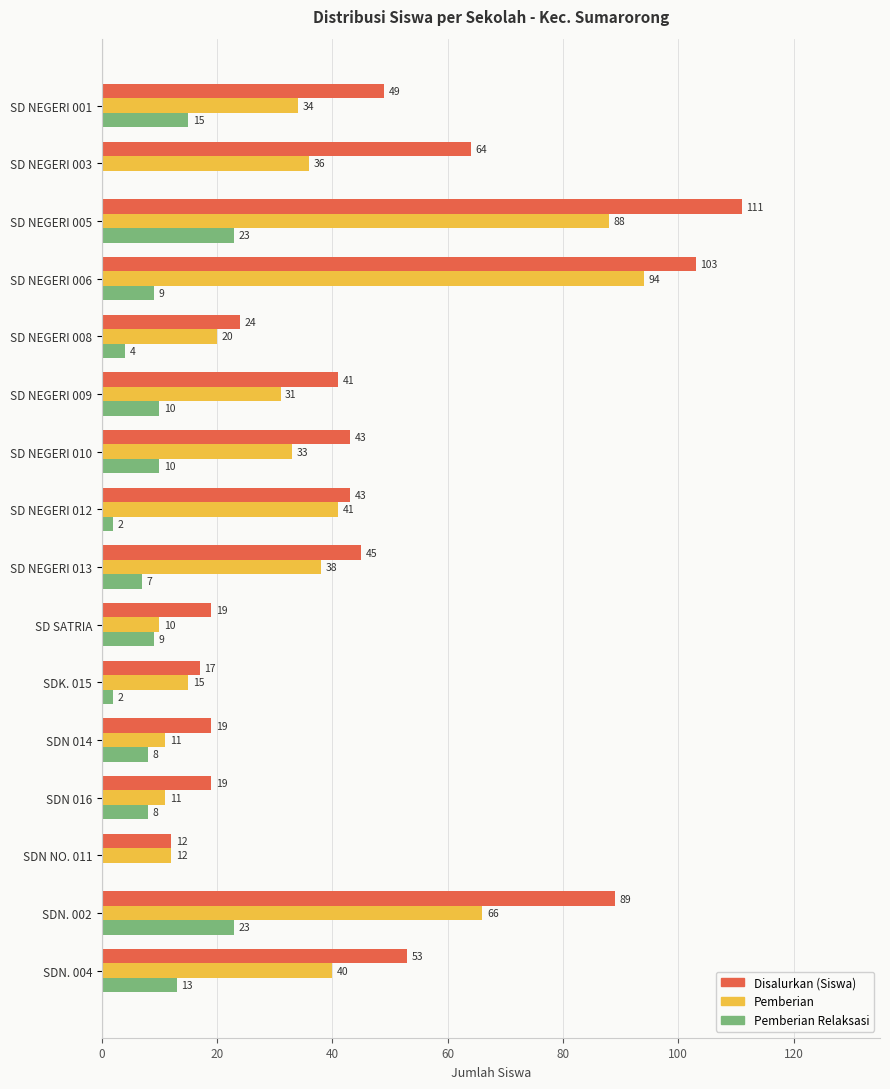

Count the number of categories in the chart.

16